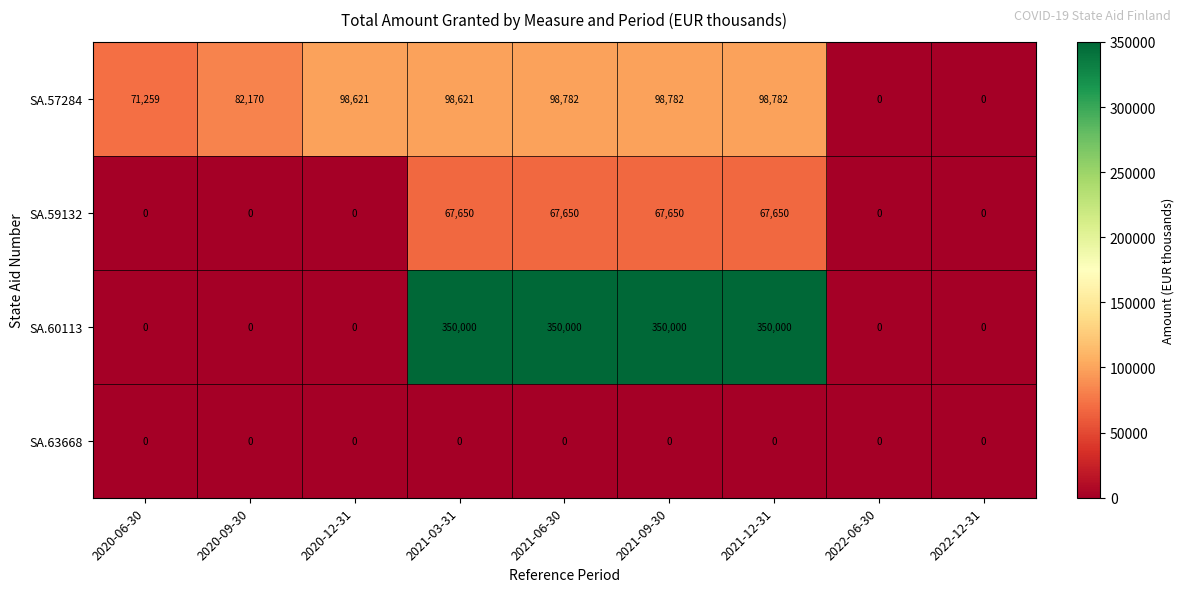

True or false: SA.59132 has a value of 101085 at 2021-03-31.

False